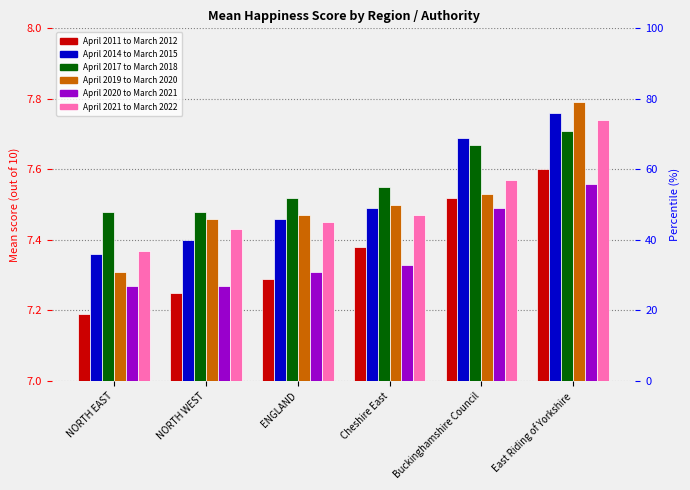

At which category is the sum across all series the highest?

East Riding of Yorkshire